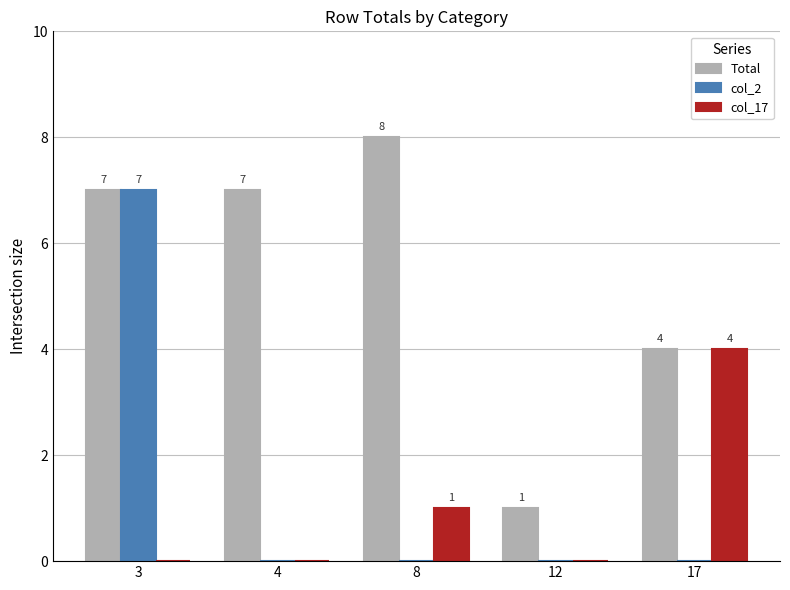

At which label is Total closest to 4?

17